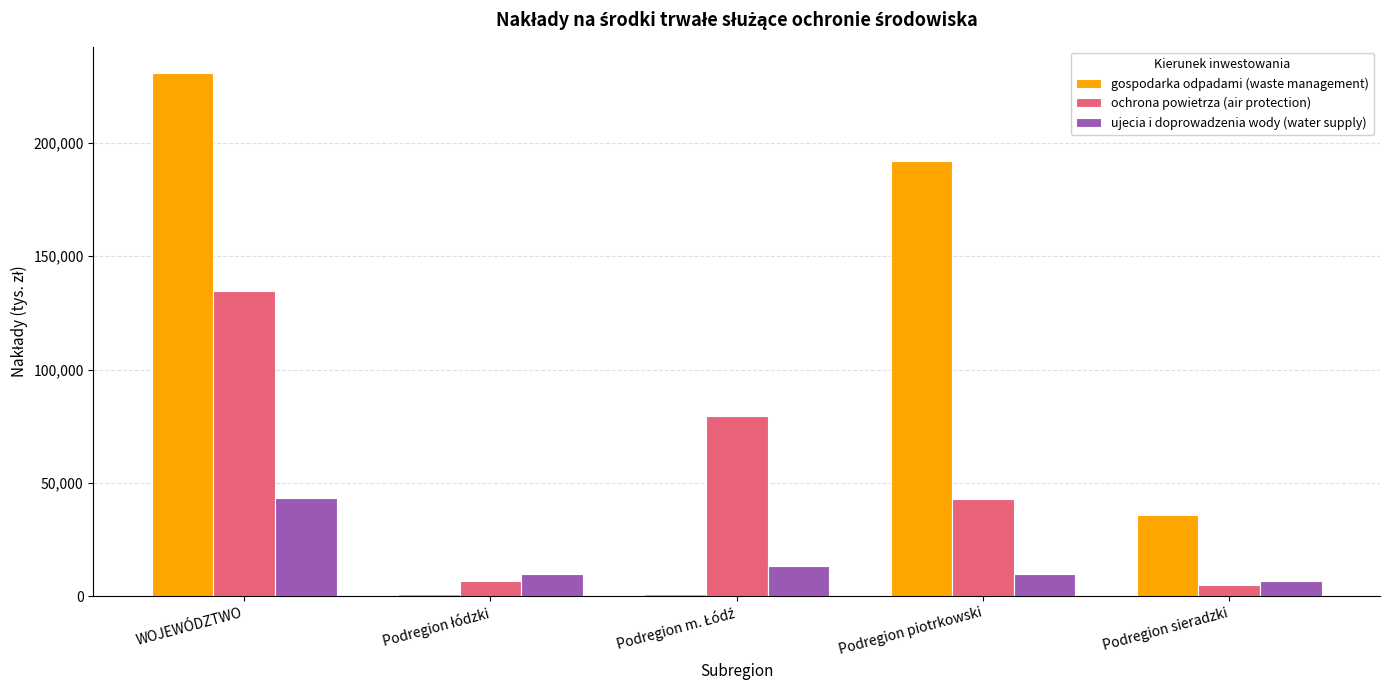

What is the difference between the maximum and second lowest values in the ochrona powietrza (air protection) series?

128078.2